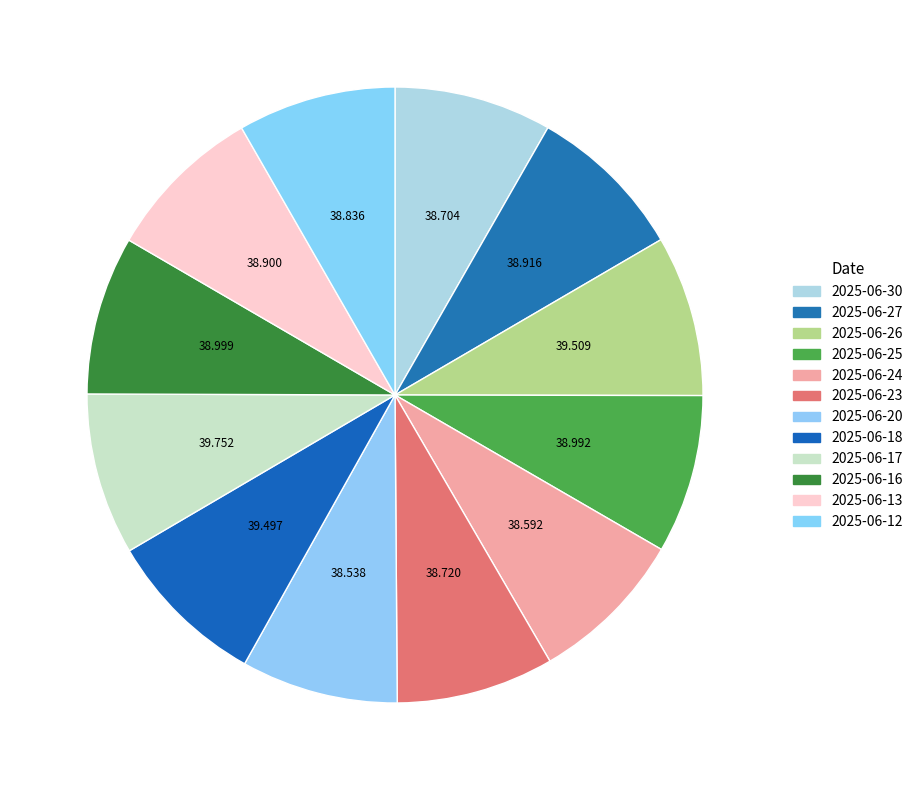

The 2025-06-27 slice represents 1% of the pie. True or false?

False